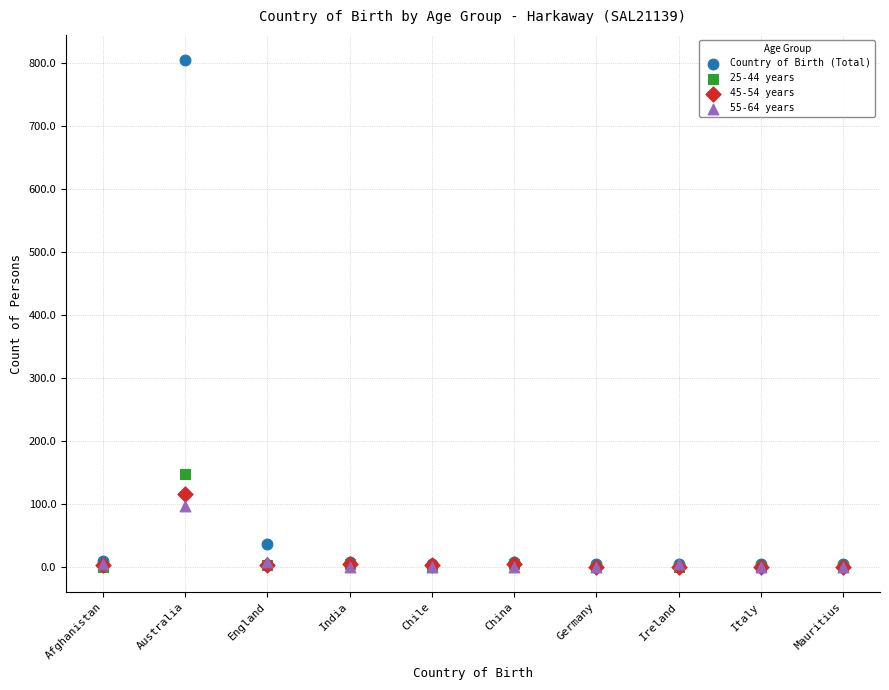

Which series has the widest spread of Y values?

Country of Birth (Total)